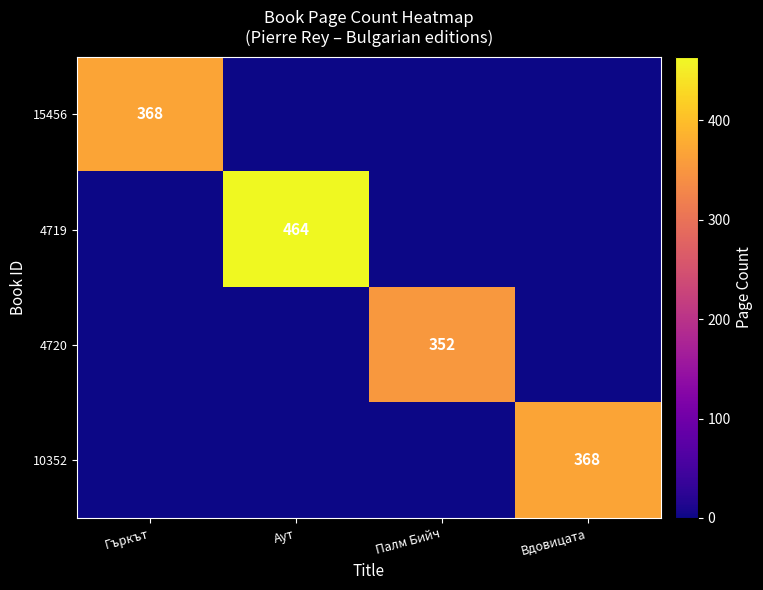

Is it true that 4719 equals 464 at Аут?

True